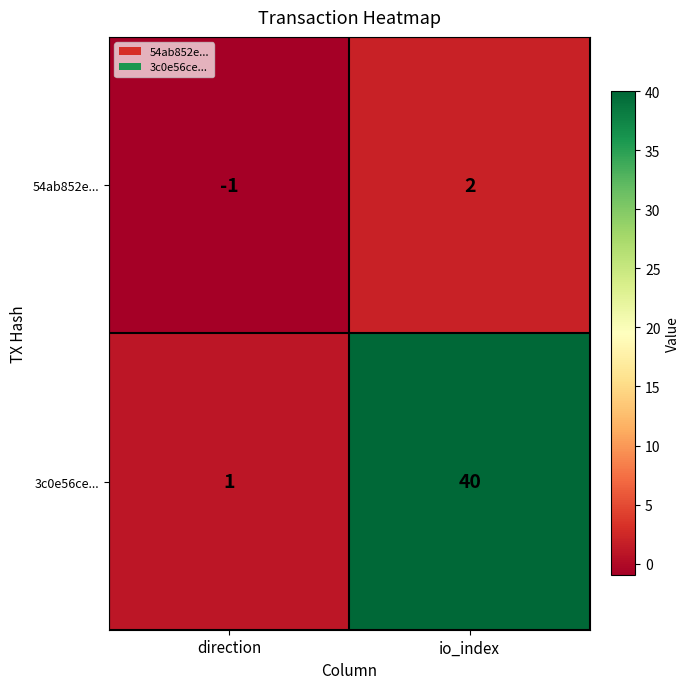

List the series in order of their overall mean, highest first.

3c0e56ce..., 54ab852e...